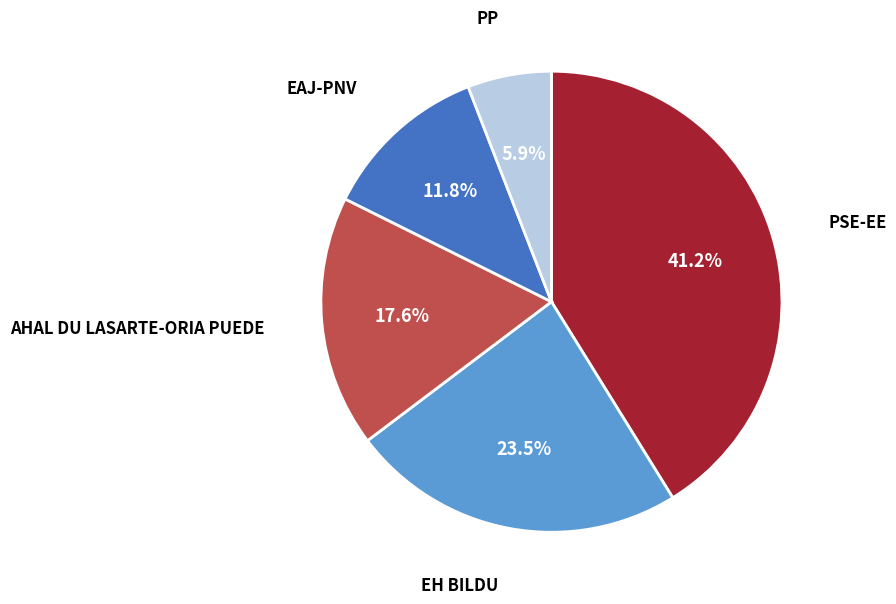

Is there a majority slice in this chart?

No